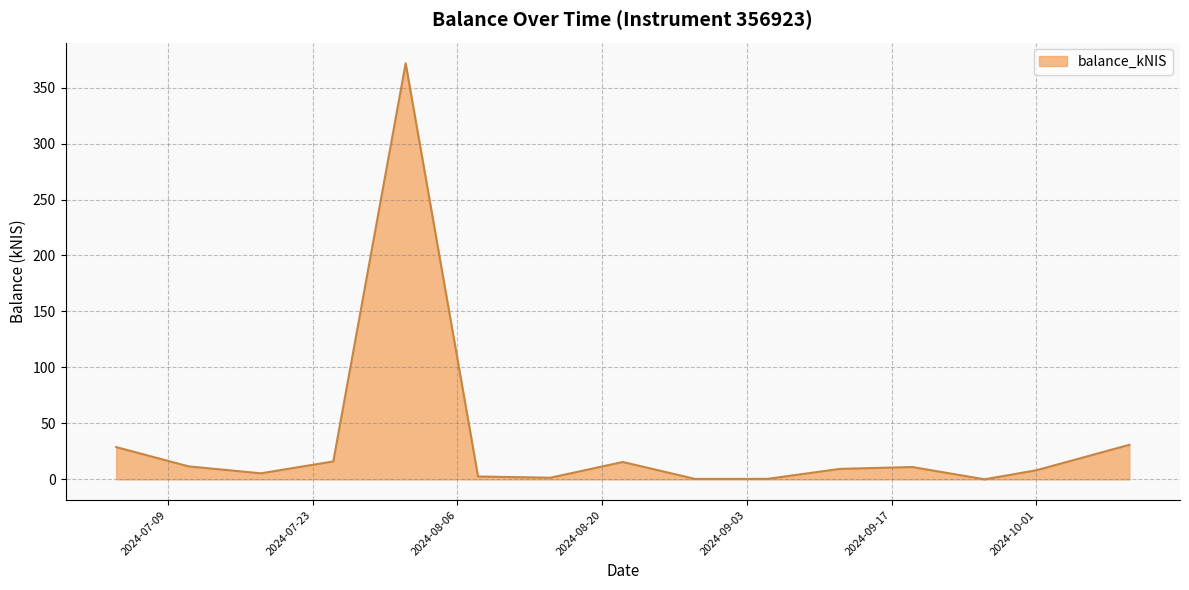

What is the maximum value shown in the chart?

371.7